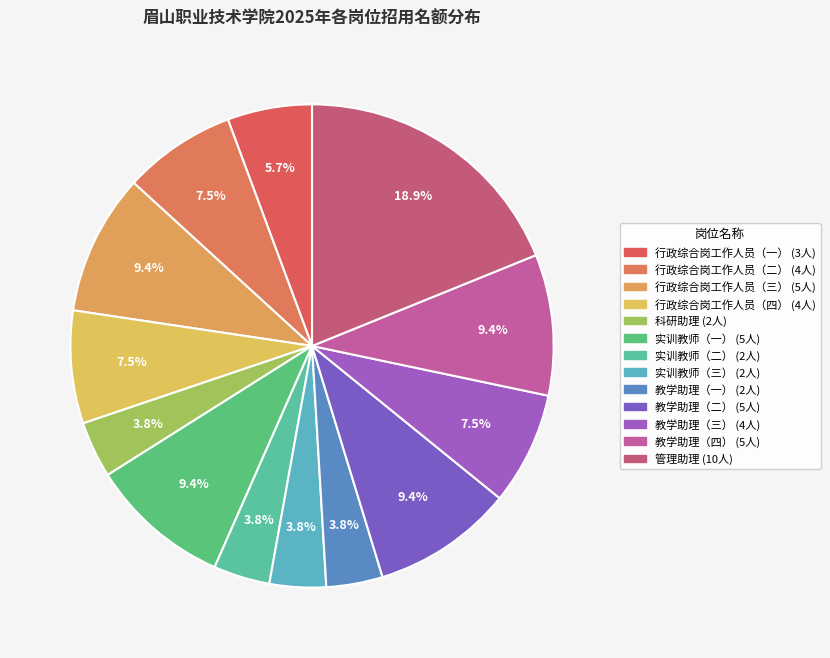

Does 行政综合岗工作人员（三） account for over 50% of the chart?

No